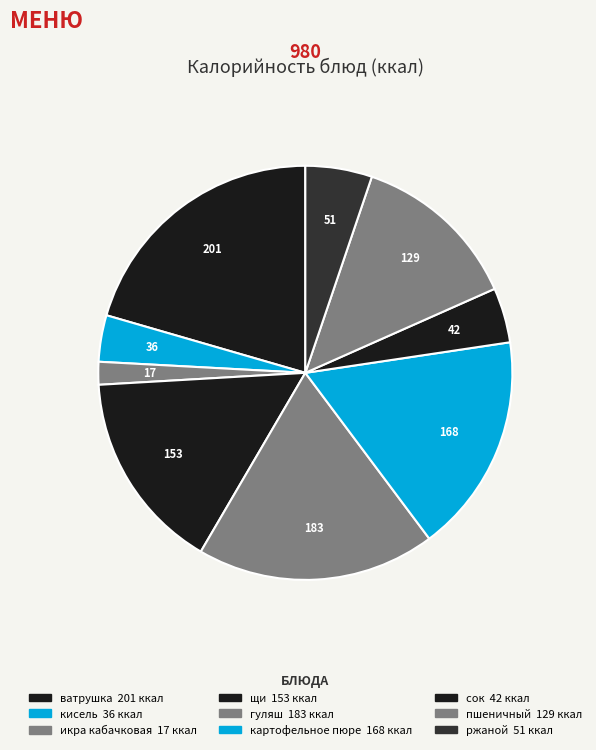

What percentage do кисель and ржаной together represent?

8.8%